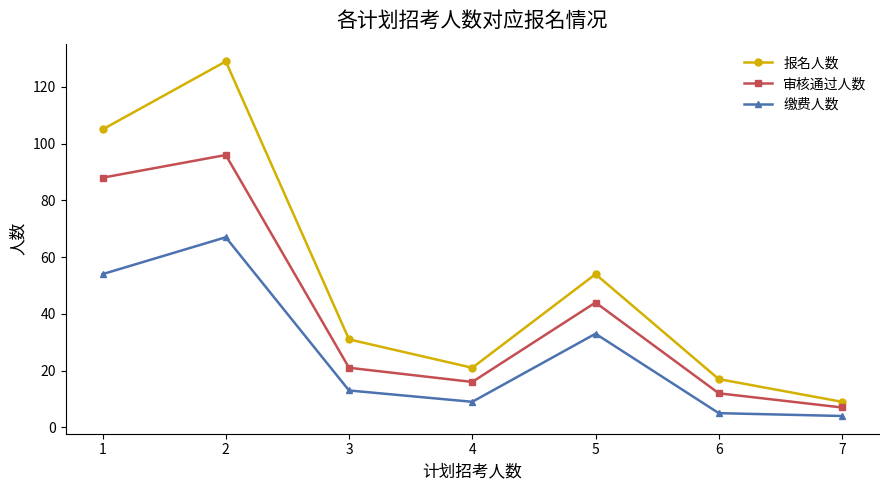

List the labels in order of 审核通过人数 value, largest first.

2, 1, 5, 3, 4, 6, 7